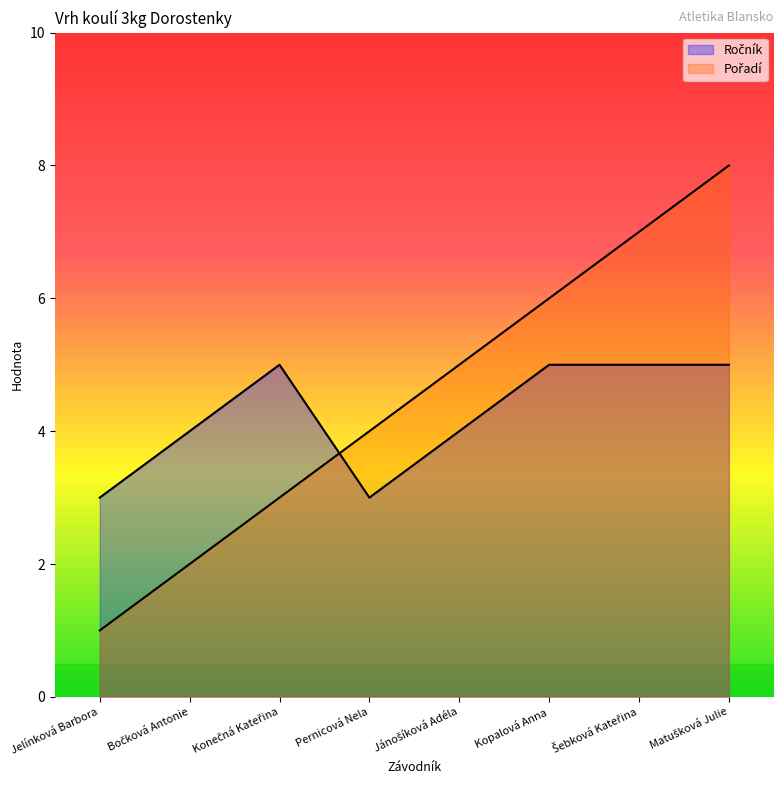

True or false: Pořadí has more than 1 interior local peaks.

False